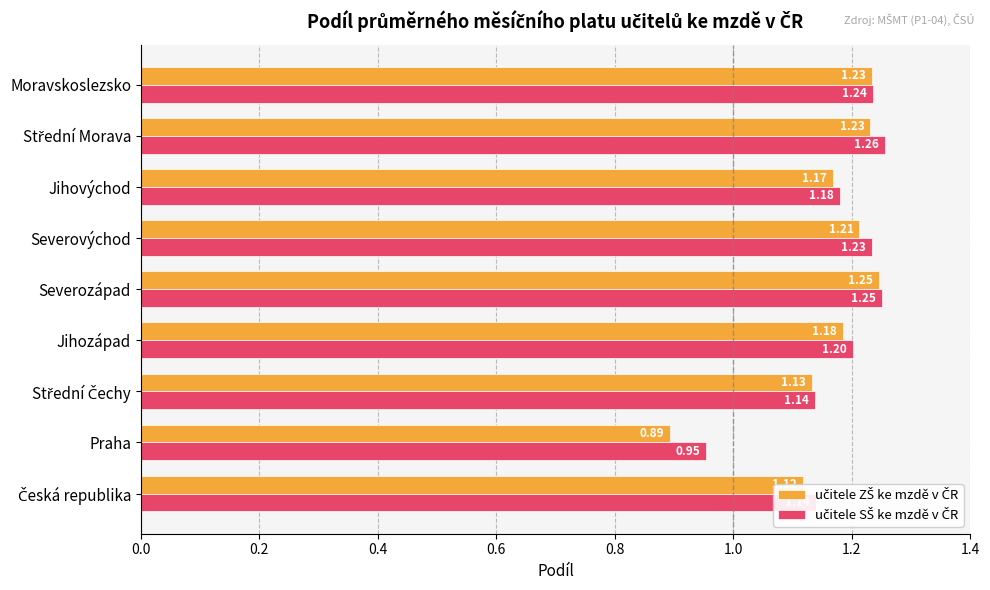

What is the total value across all series at Jihozápad?

2.4